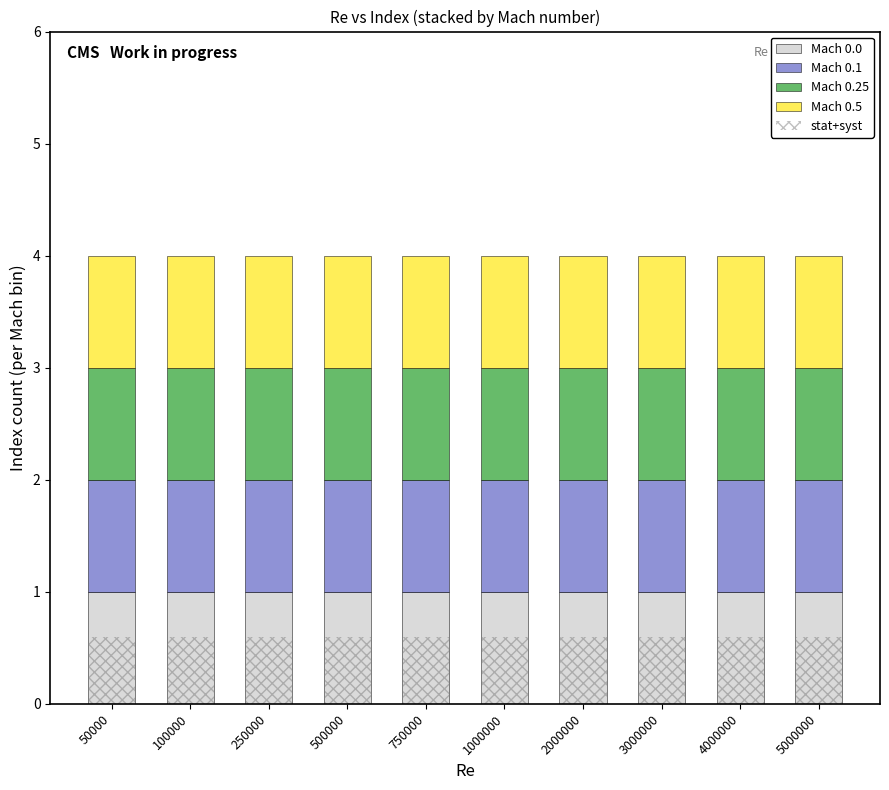

Between 100000 and 750000, which series saw the biggest shift?

Mach 0.0